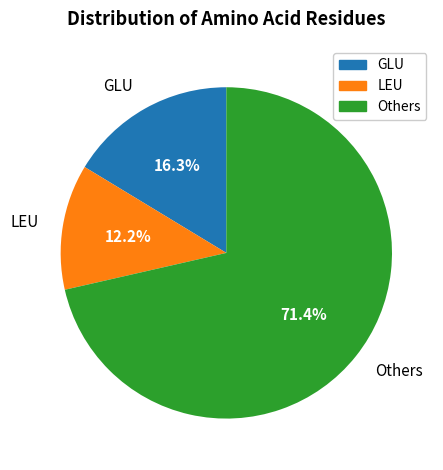

How many segments does this pie chart have?

3